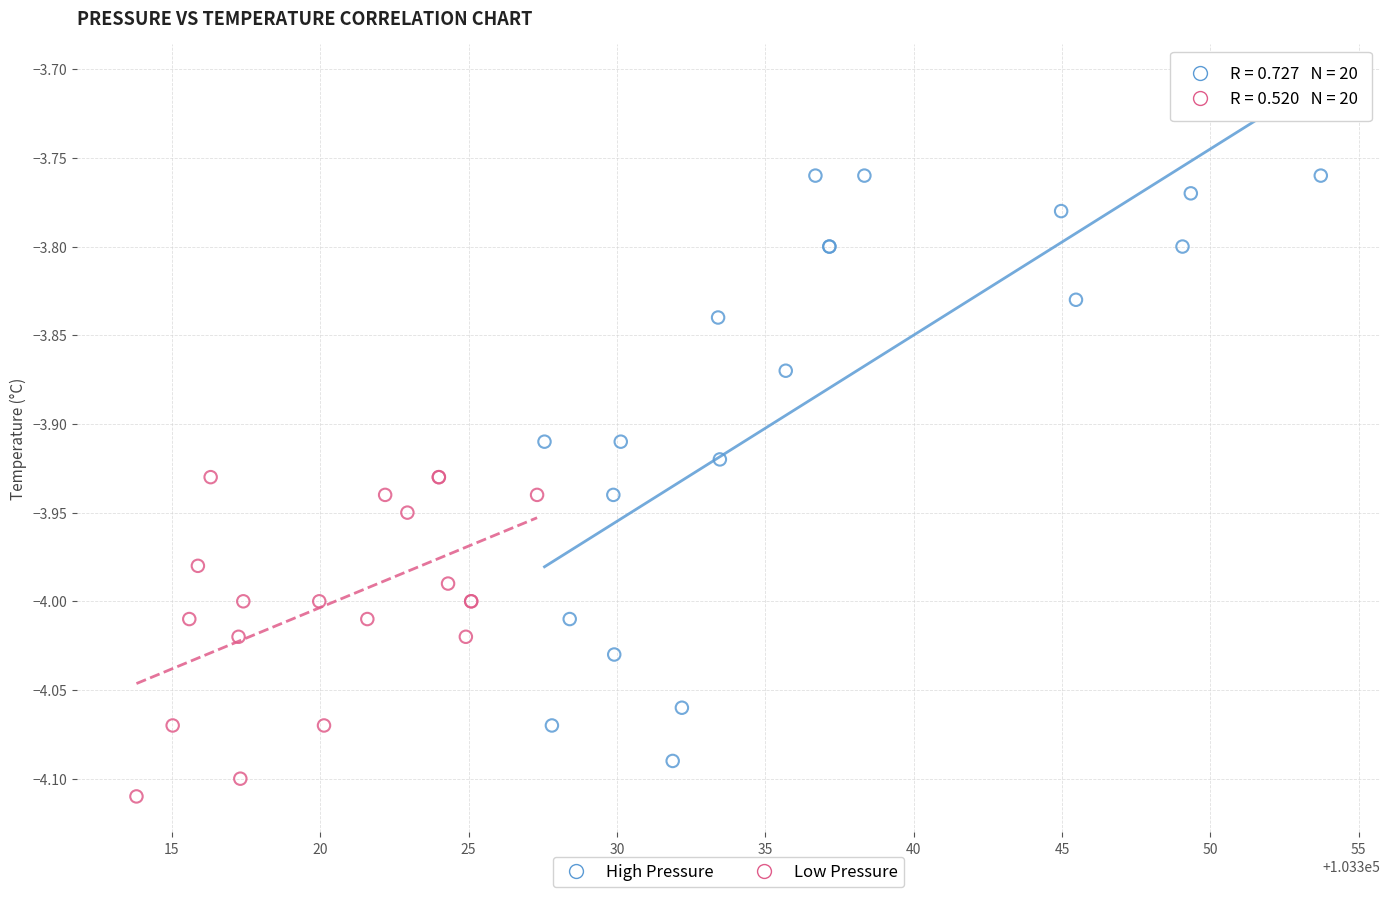

Which series reaches the minimum Y coordinate?

Low Pressure